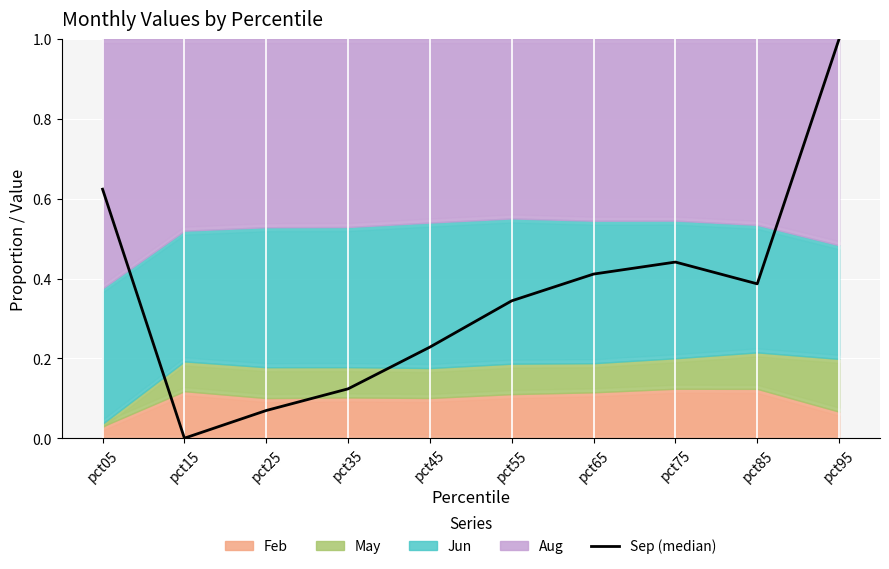

Rank the categories by value from lowest to highest.

pct15, pct25, pct35, pct45, pct55, pct85, pct65, pct75, pct05, pct95